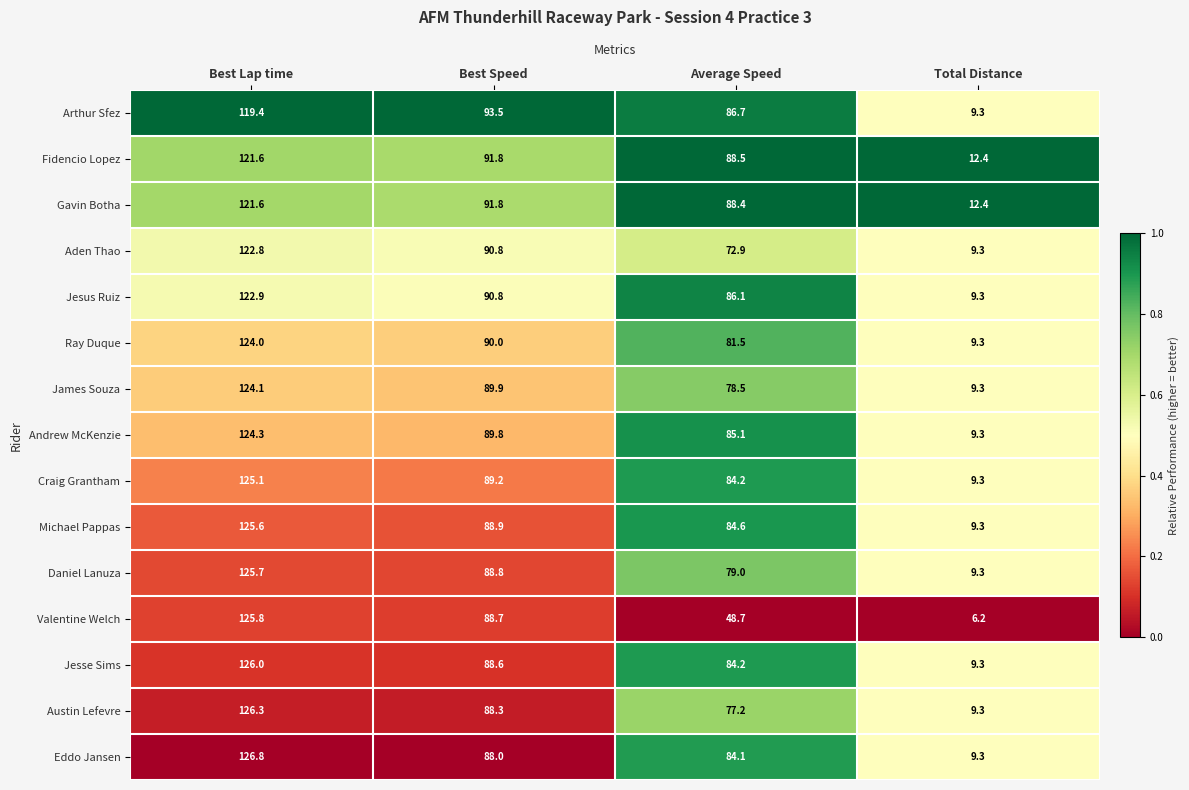

What is the difference between the second highest and minimum values in the Eddo Jansen series?

78.7